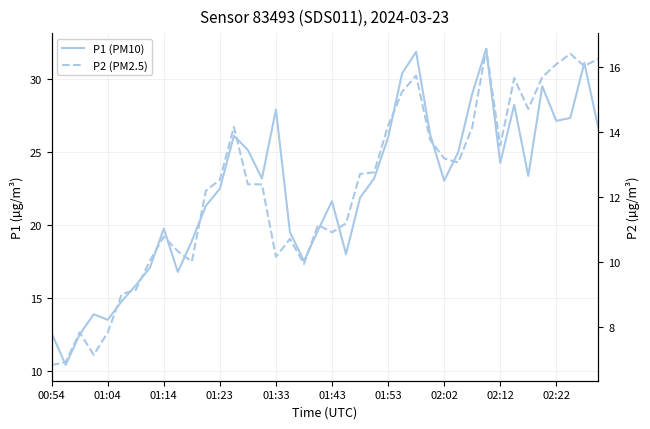

True or false: P2 (PM2.5) and P1 (PM10) intersect in this chart.

False